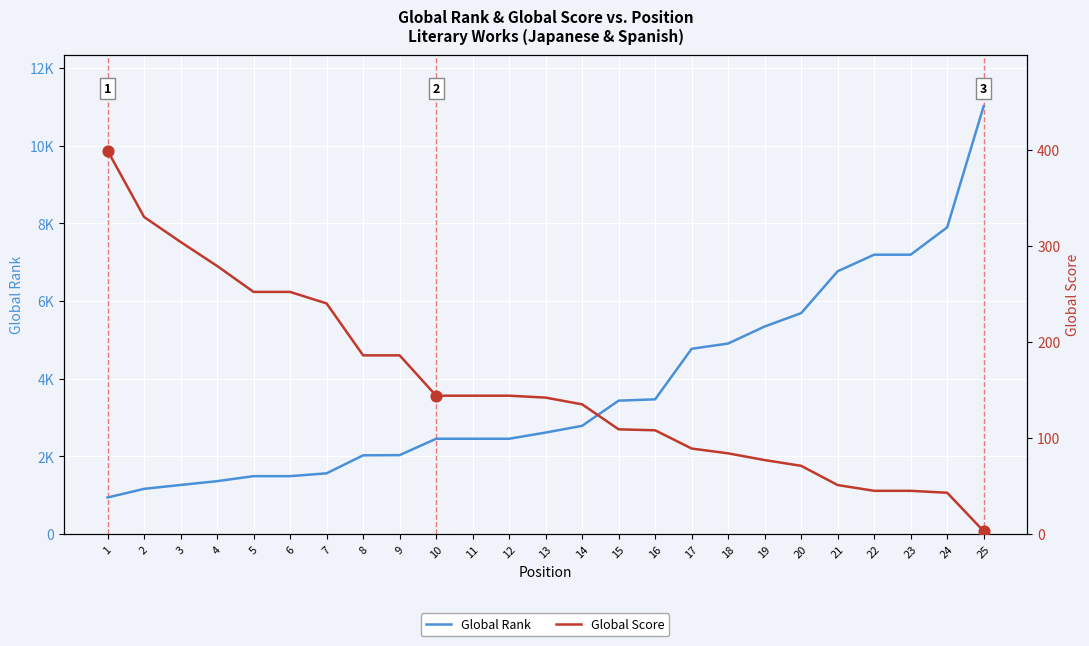

Which series has the largest total across all categories?

Global Rank